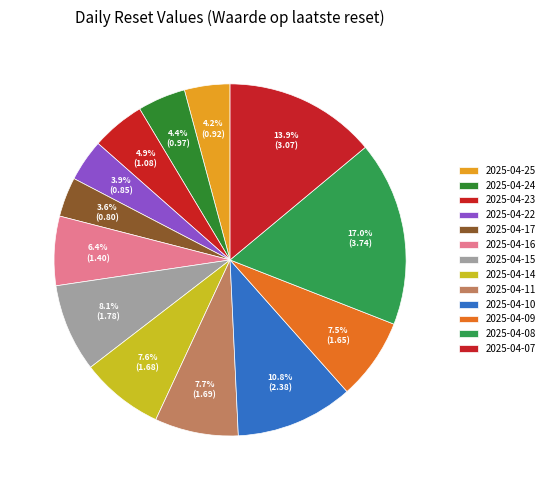

Count the number of slices in the pie.

13